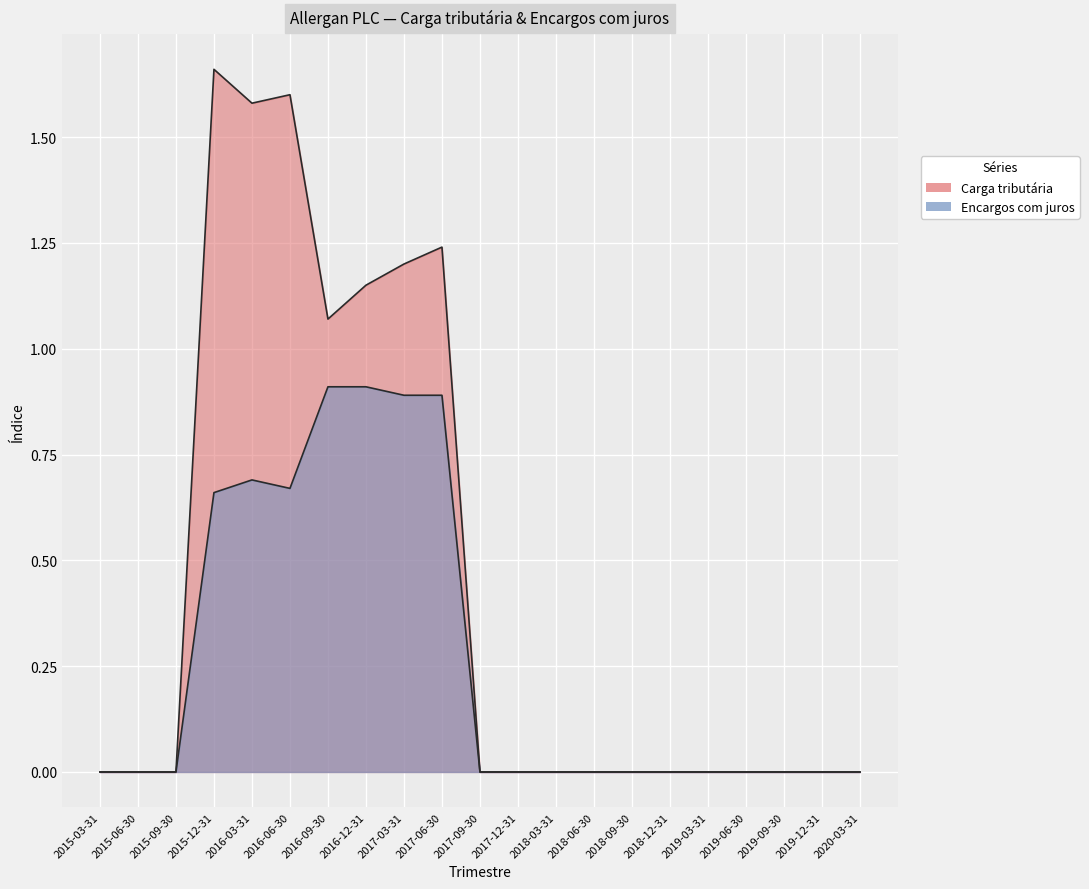

True or false: Carga tributária has more than 0 interior local peaks.

True